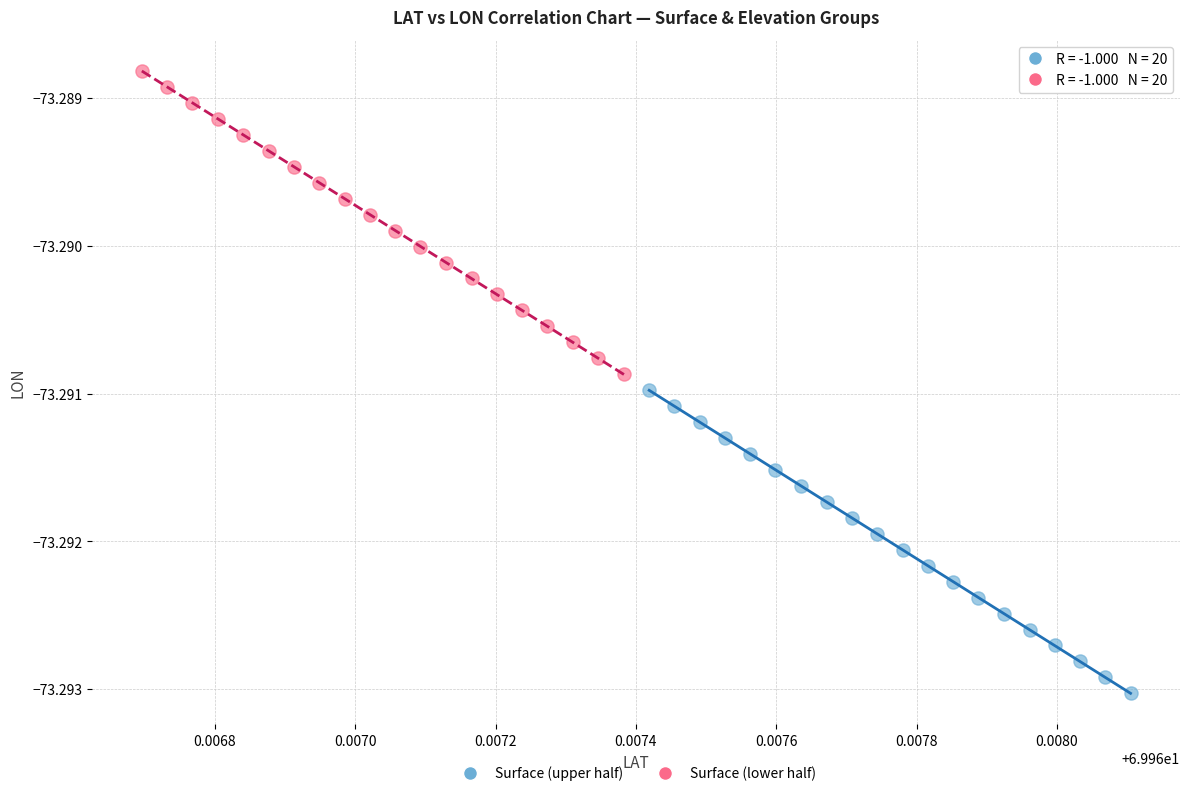

Which series reaches the minimum Y coordinate?

Surface (upper half)